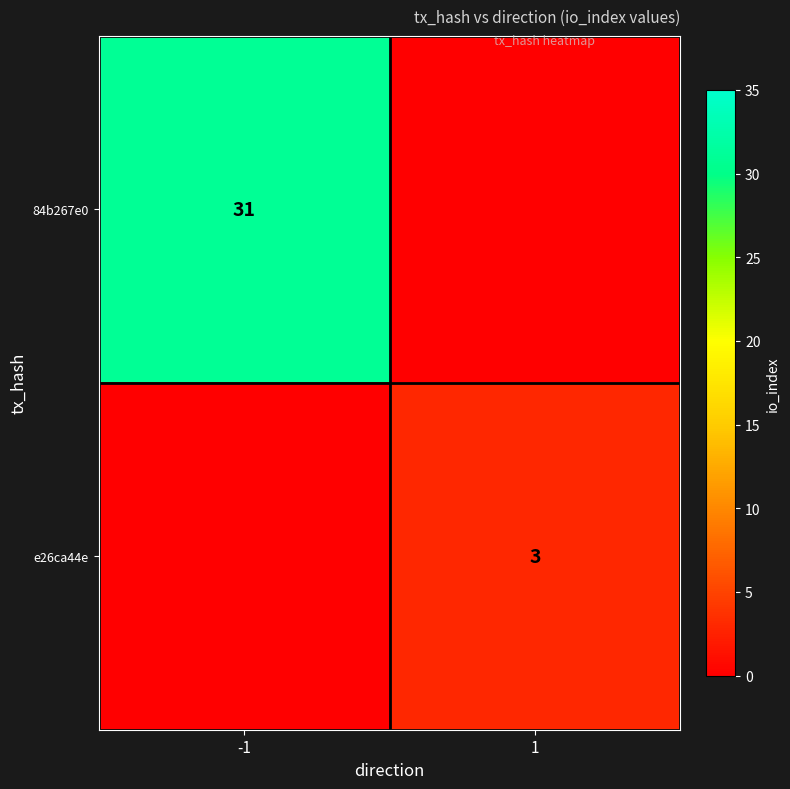

Is the value of e26ca44e at 1 greater than the value of 84b267e0 at -1?

No